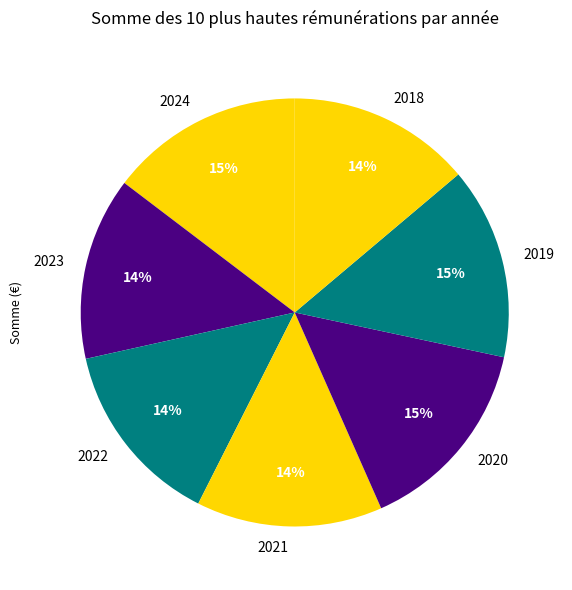

The 2023 slice represents 19% of the pie. True or false?

False